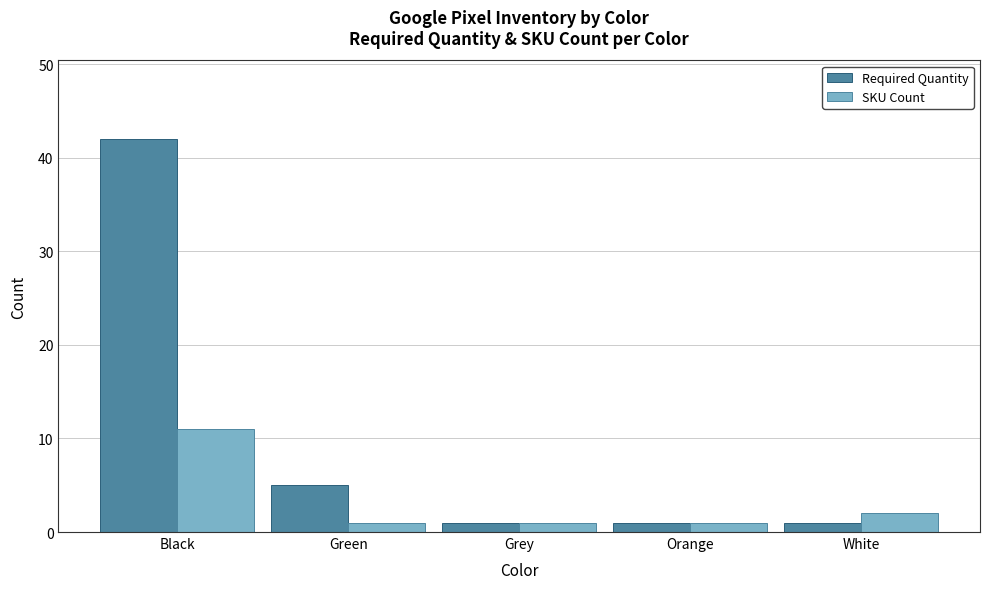

Reading left to right, extract all data points from this chart.

Required Quantity: Black=42	Green=5	Grey=1	Orange=1	White=1
SKU Count: Black=11	Green=1	Grey=1	Orange=1	White=2